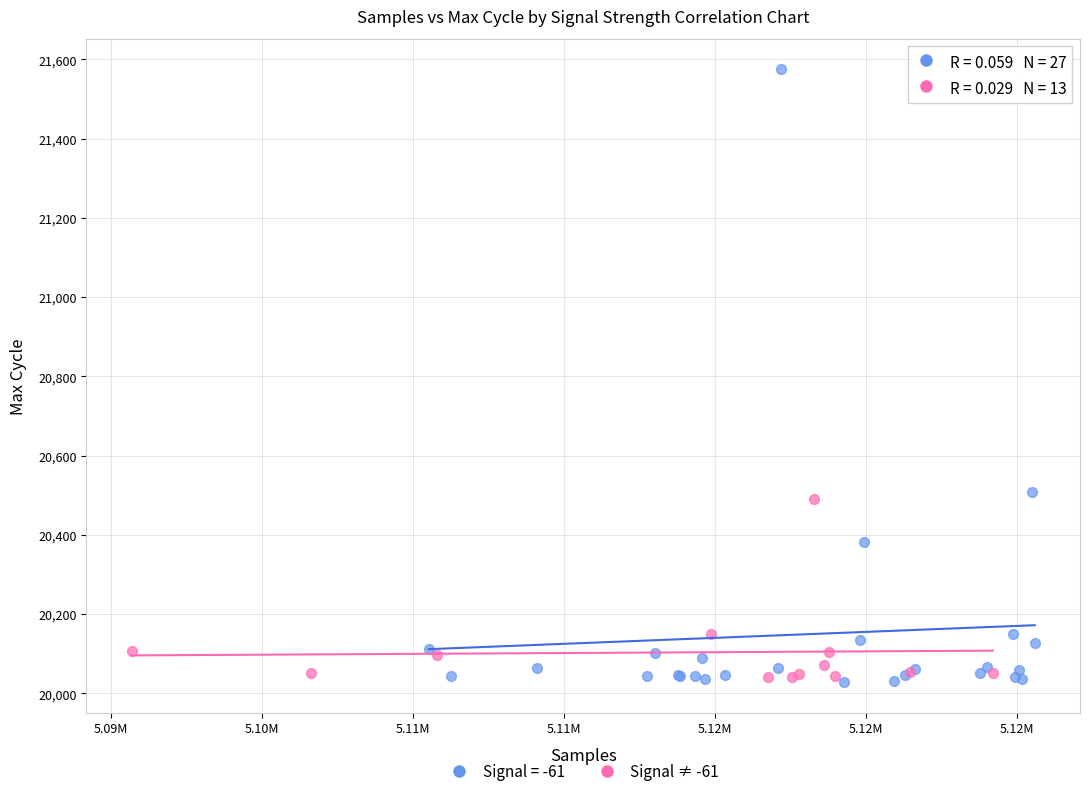

Which series has the largest Y range (max minus min)?

Signal = -61